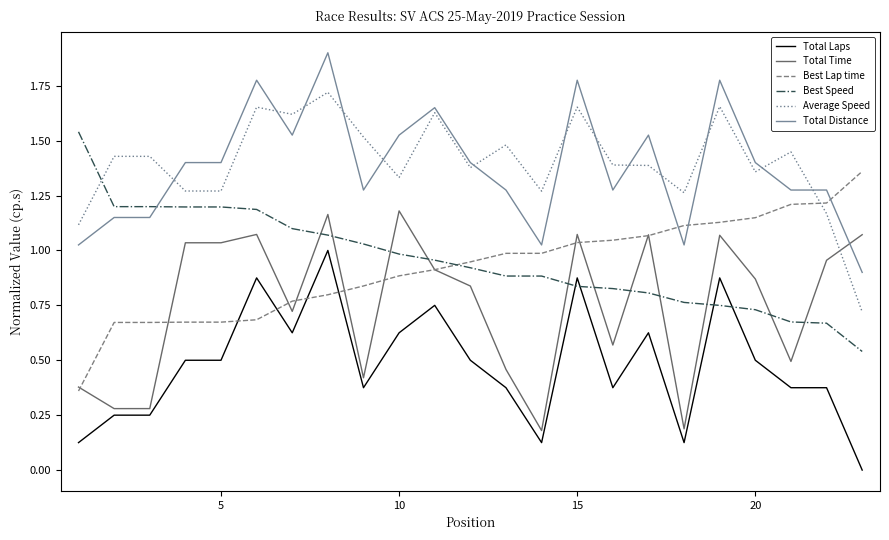

How many intersections are there between Best Speed and Average Speed?

1